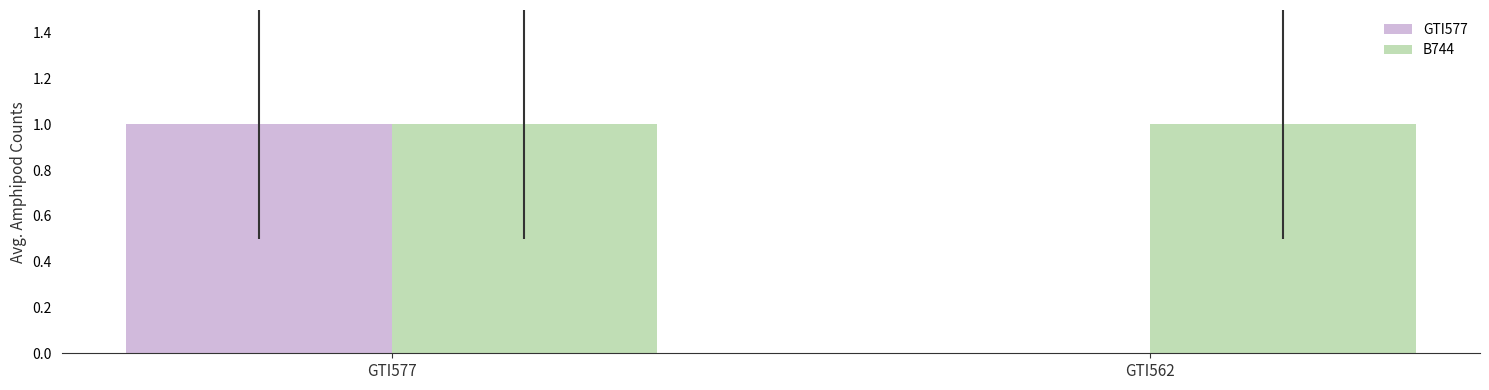

The value of B744 at GTI562 is 2. True or false?

False